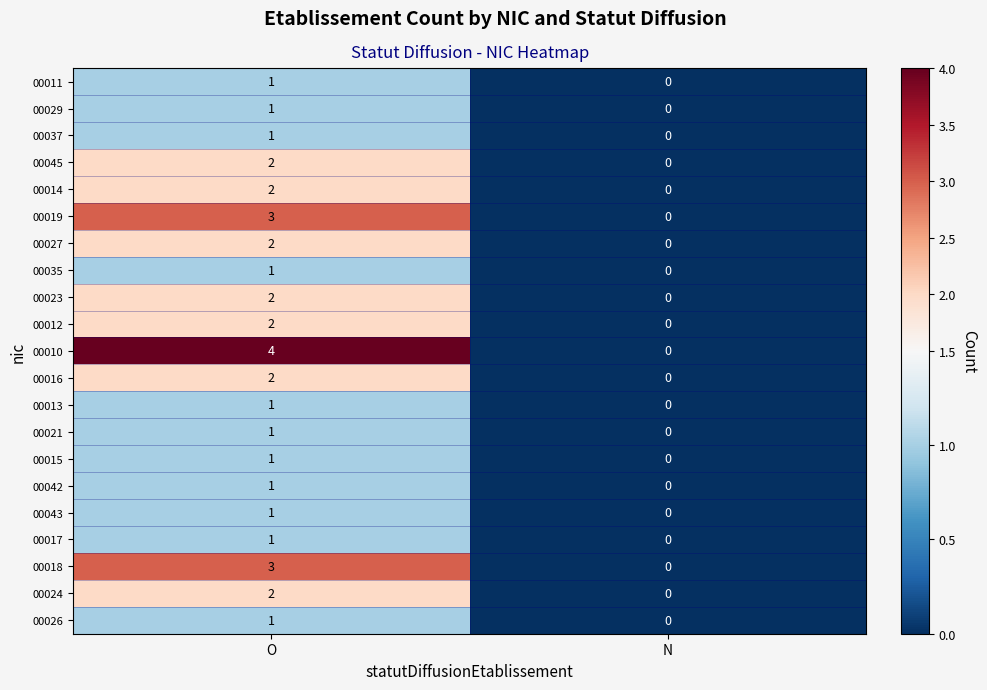

Which series has the largest range (max minus min)?

00010